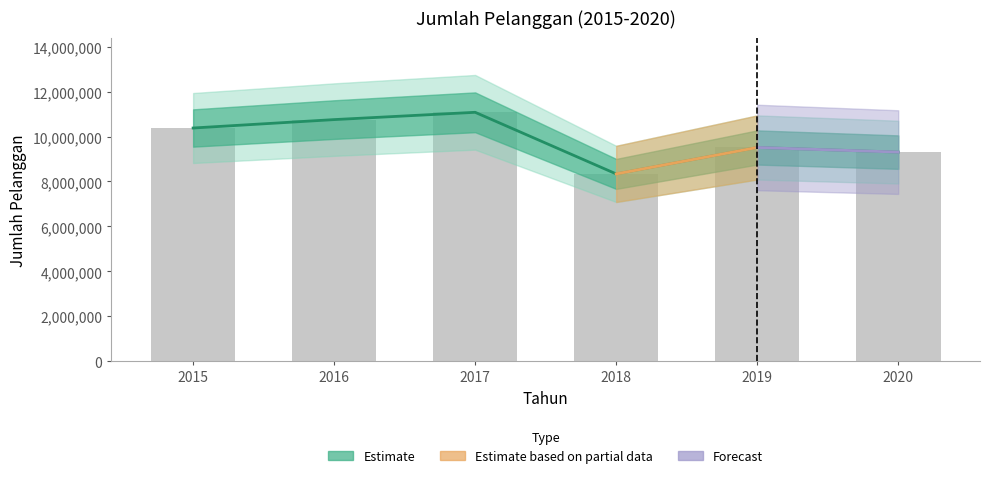

Reading left to right, list all the values displayed in this chart.

10380034	10754332	11078847	8337594	9513751	9307494